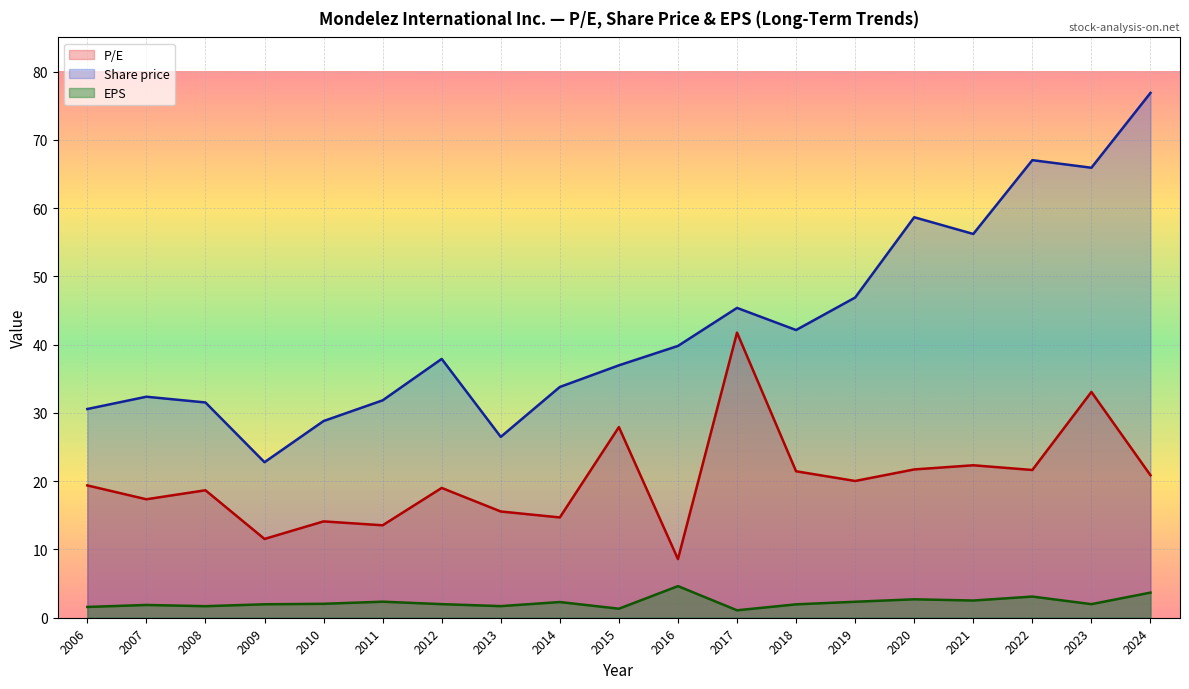

Is the value of Share price at 2007 greater than the value of EPS at 2007?

Yes